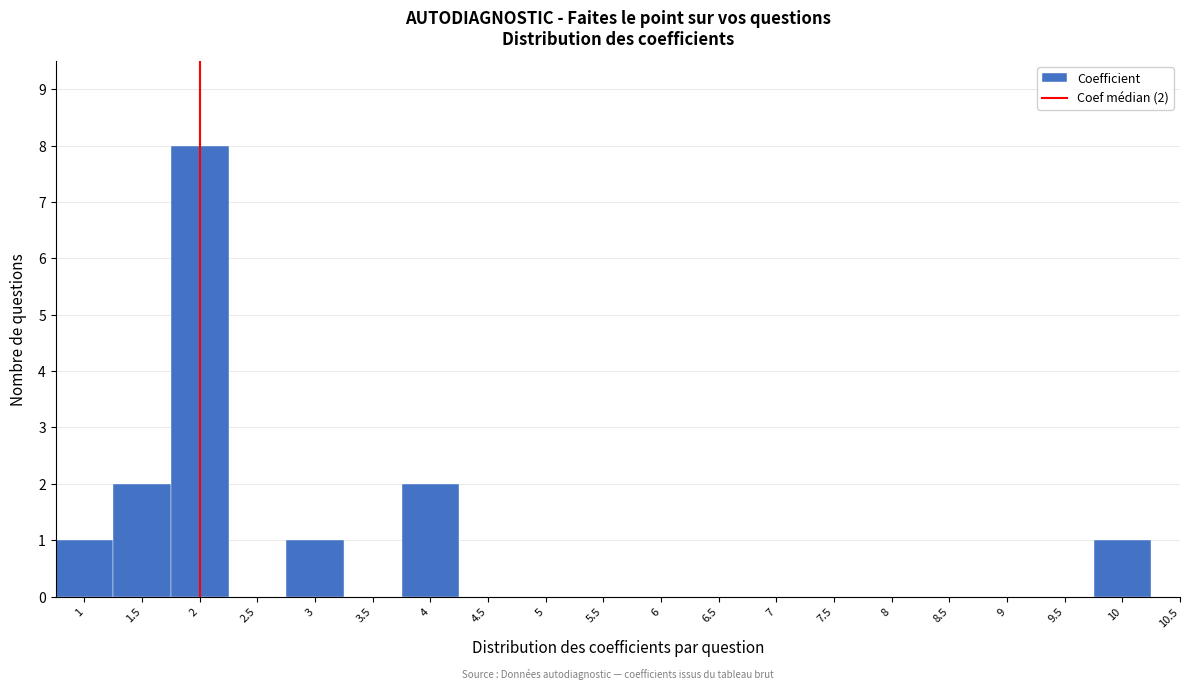

Over which range of the x-axis is the bar tallest?

1.75 to 2.25